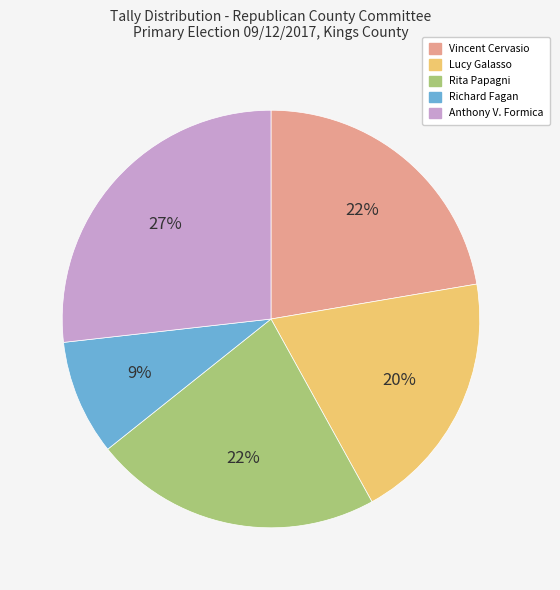

To the nearest percent, what is the difference between the largest and smallest slice percentages?

18%